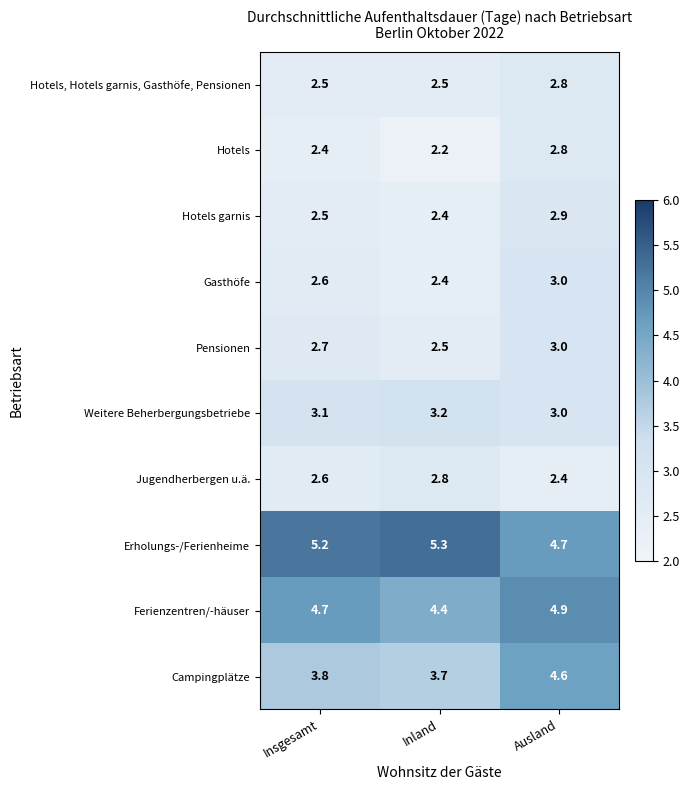

How many series are shown in this chart?

10